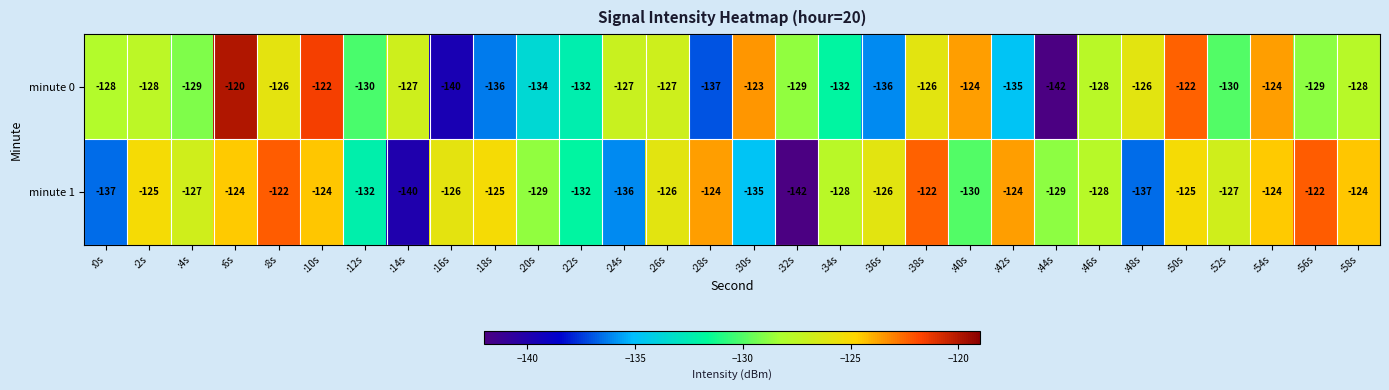

What is the spread (max minus min) of values at :44s?

13